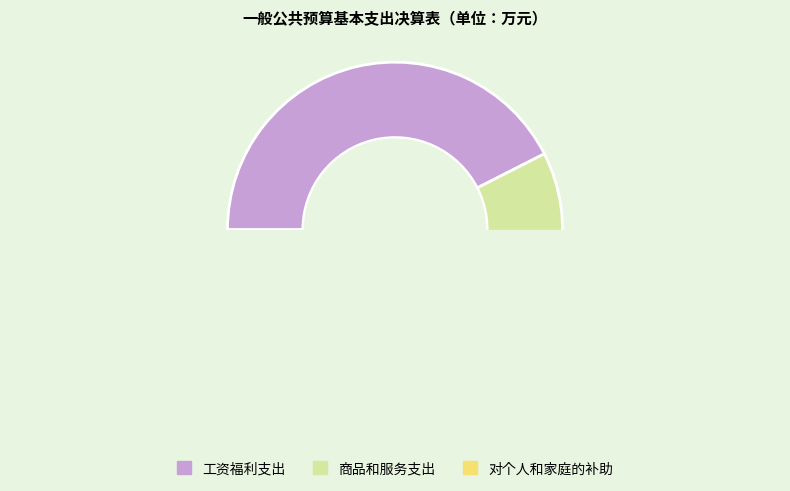

Do 工资福利支出 and 商品和服务支出 together represent more than half of the pie?

Yes